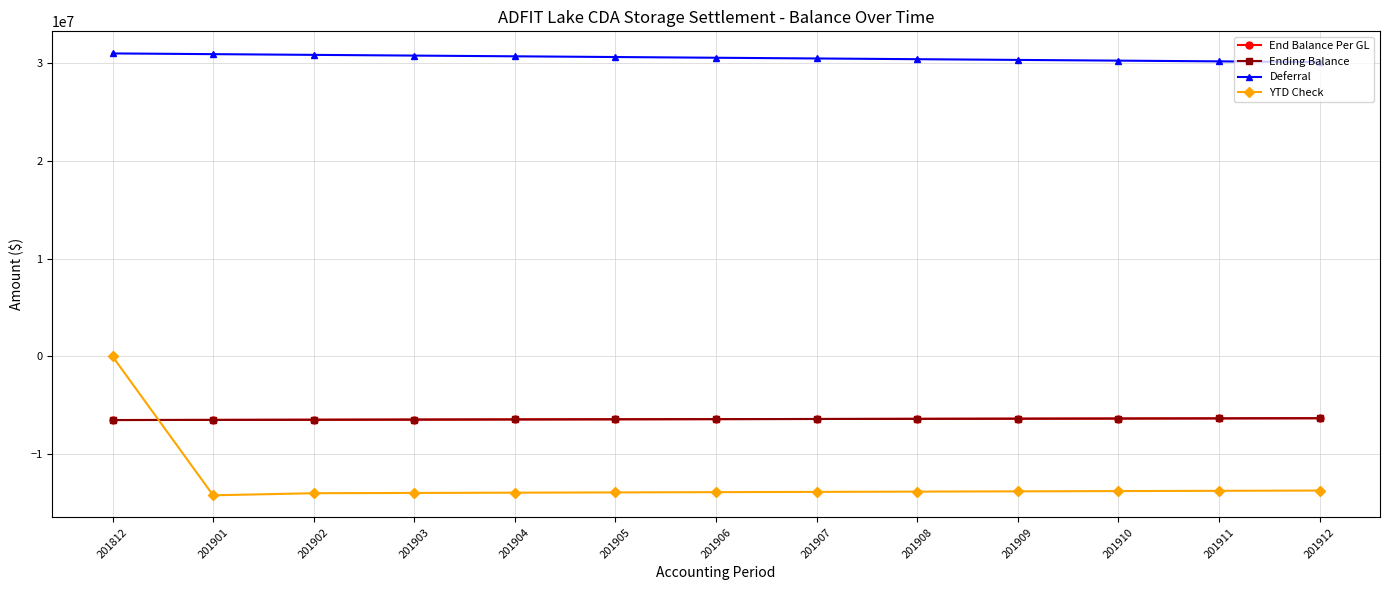

Does the chart have visible grid lines?

Yes